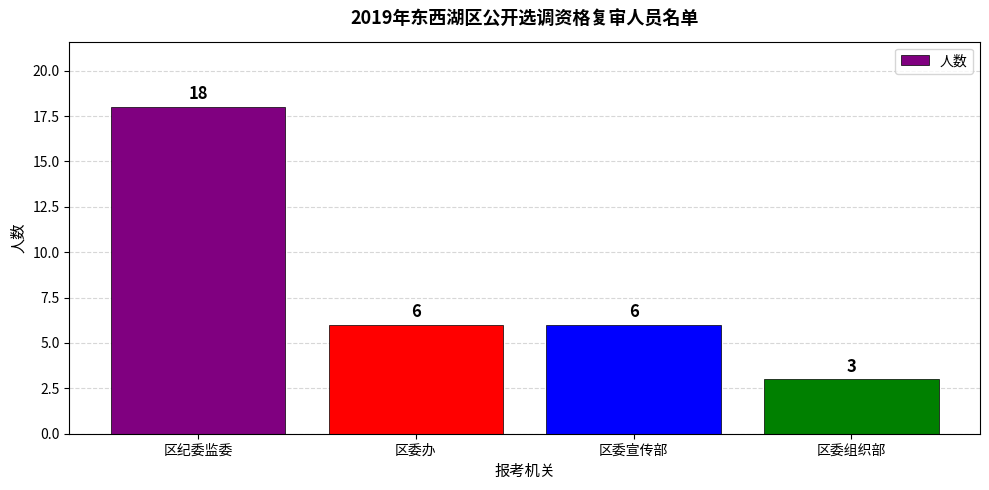

What is the sum of all values?

33